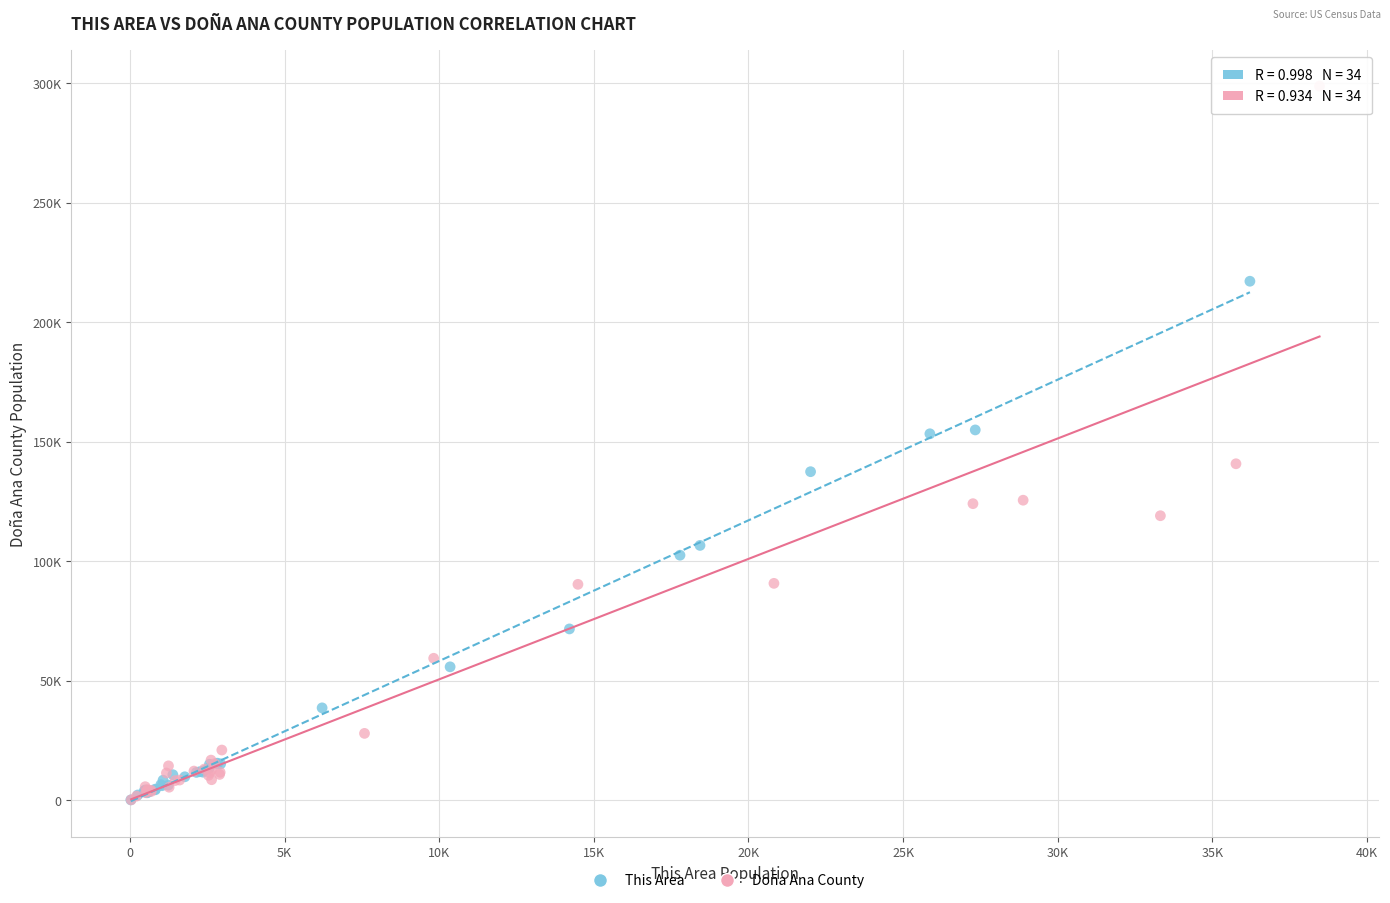

Which series contains the highest Y value?

Doña Ana County